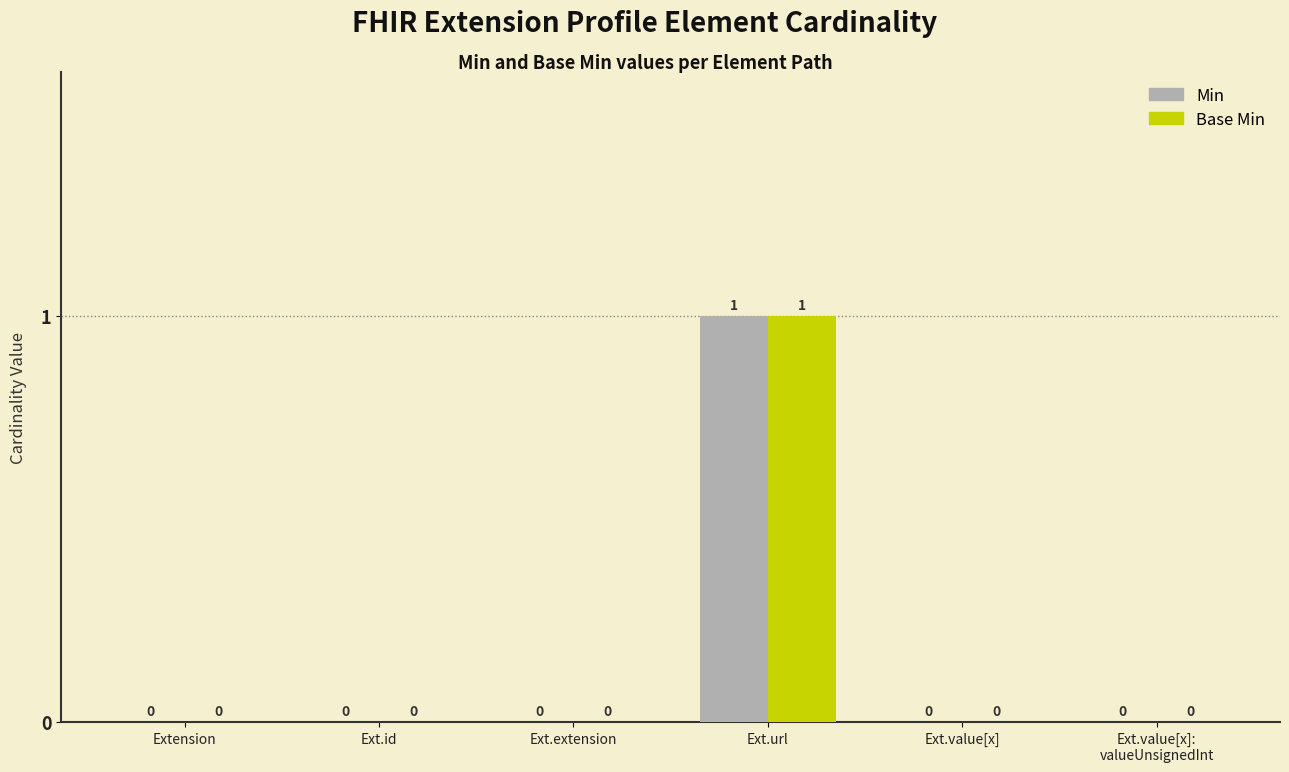

The Base Min series shows -1 at Ext.id. True or false?

False